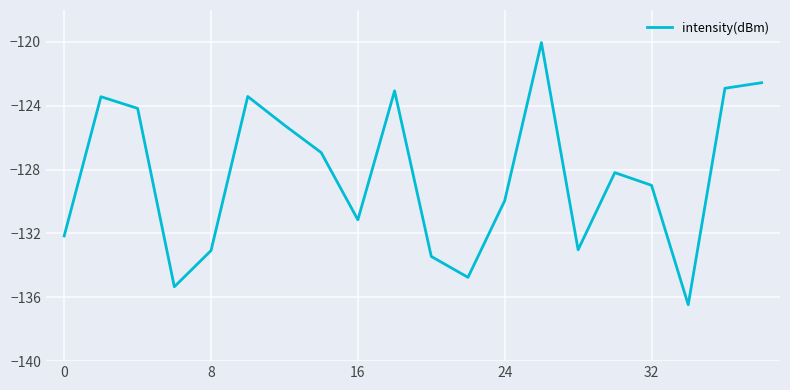

True or false: the data has more than 0 interior local peaks.

True